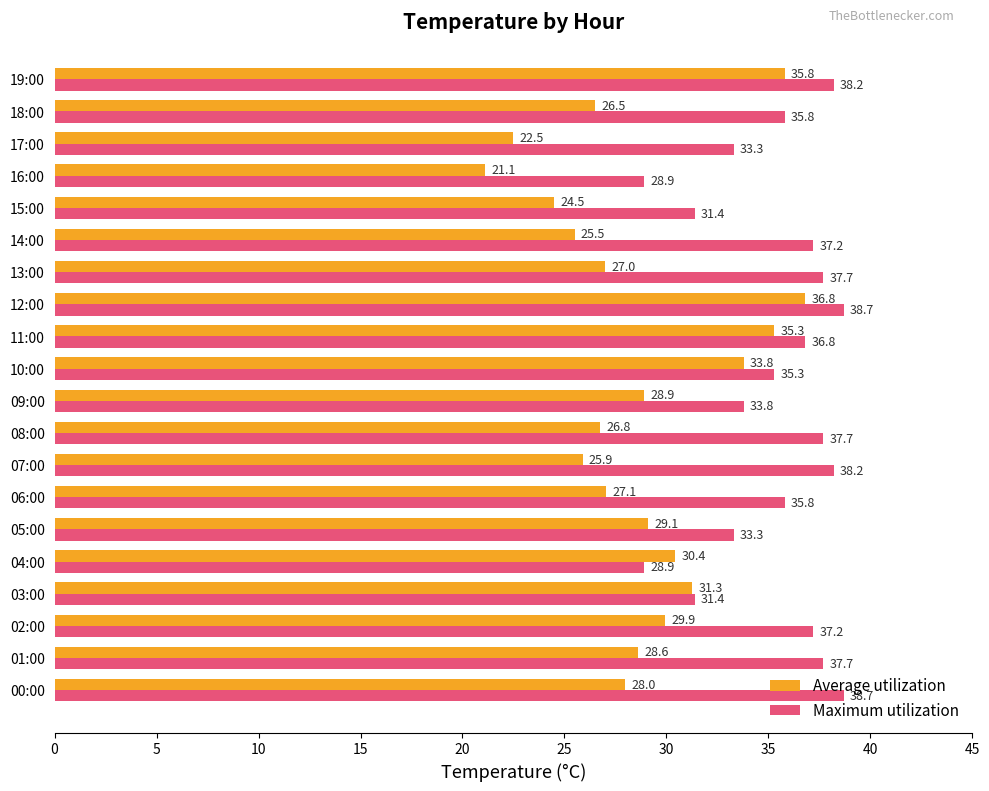

What is the difference between the second highest and second lowest values in the Maximum utilization series?

9.8